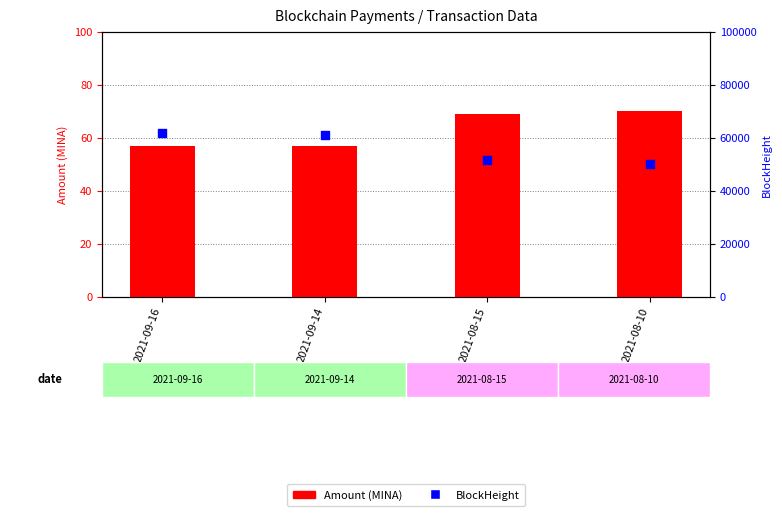

What are all the series names shown in the legend?

Amount (MINA), BlockHeight